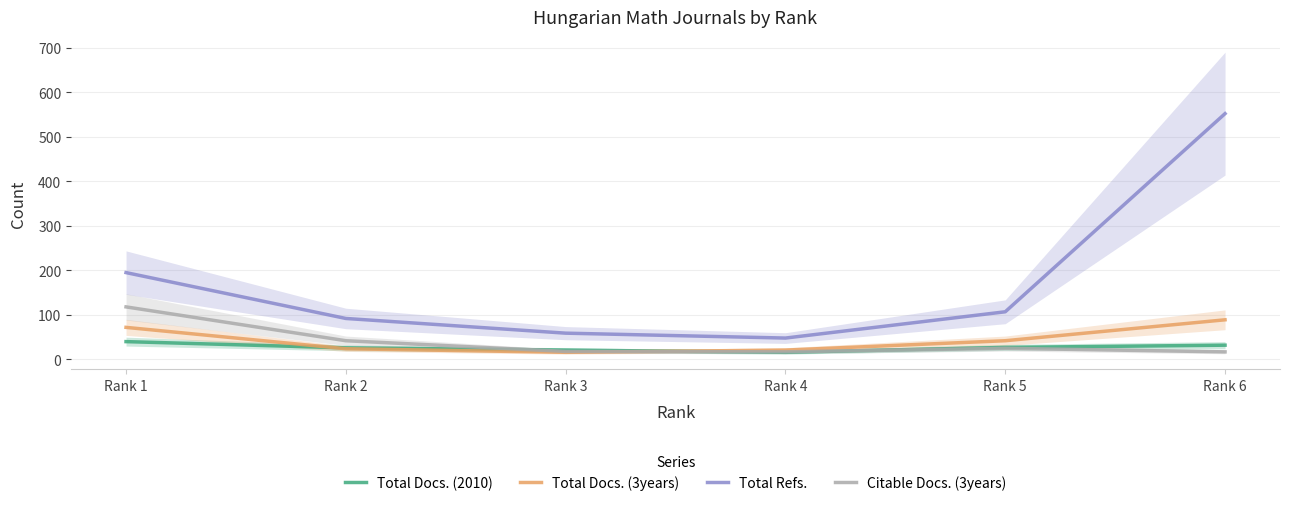

At which category is the sum across all series the highest?

Rank 6